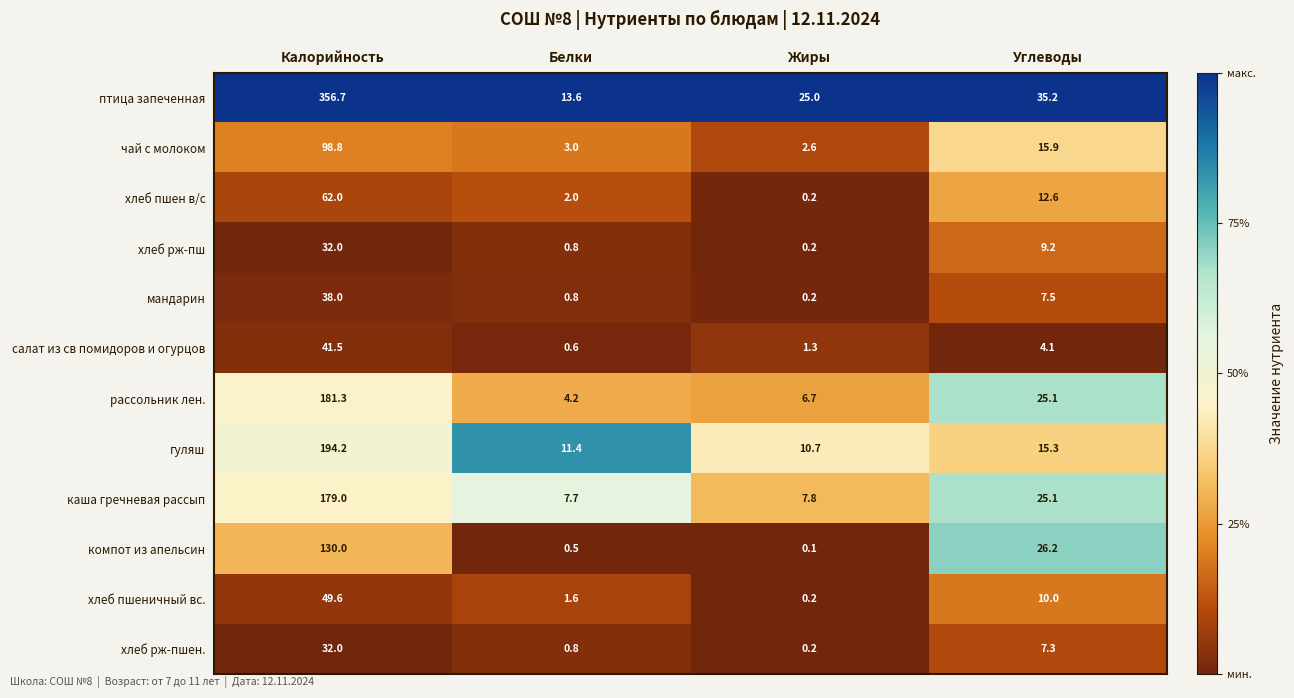

The value of салат из св помидоров и огурцов at Жиры is 1.3. True or false?

True